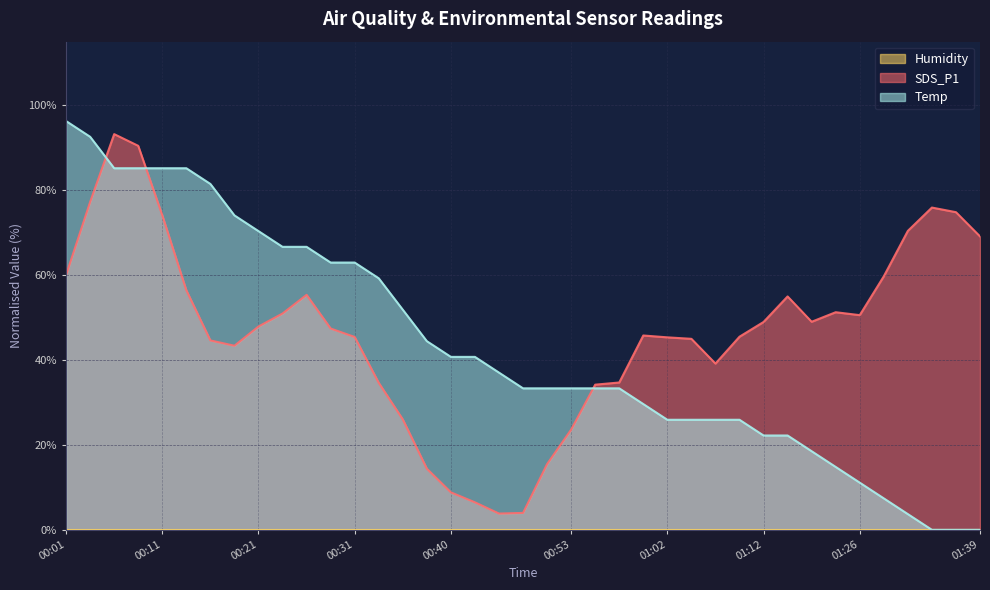

The value of Temp at 00:01 is 96.3. True or false?

True